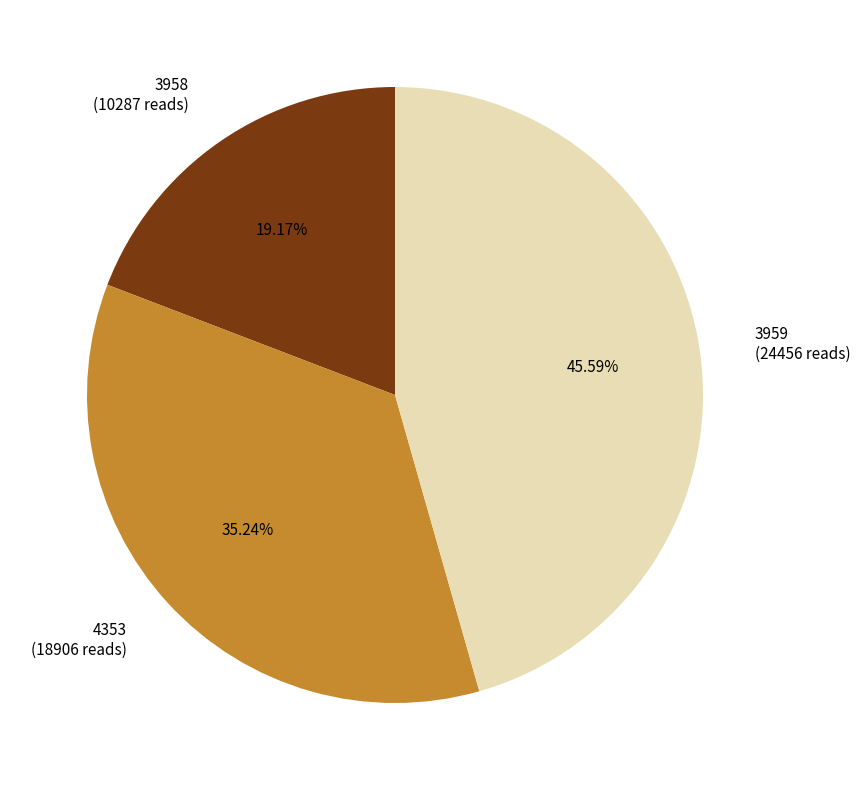

Which slice is the largest?

3959